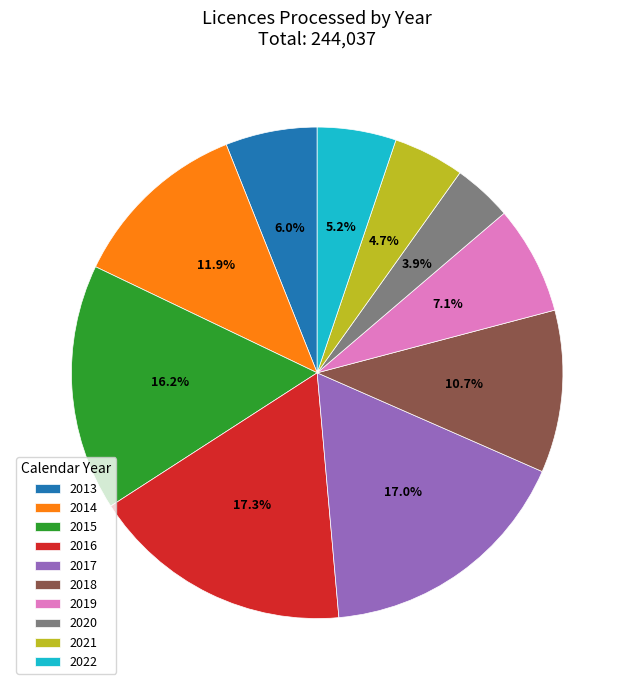

What portion of the pie excludes 2017?

83.0%